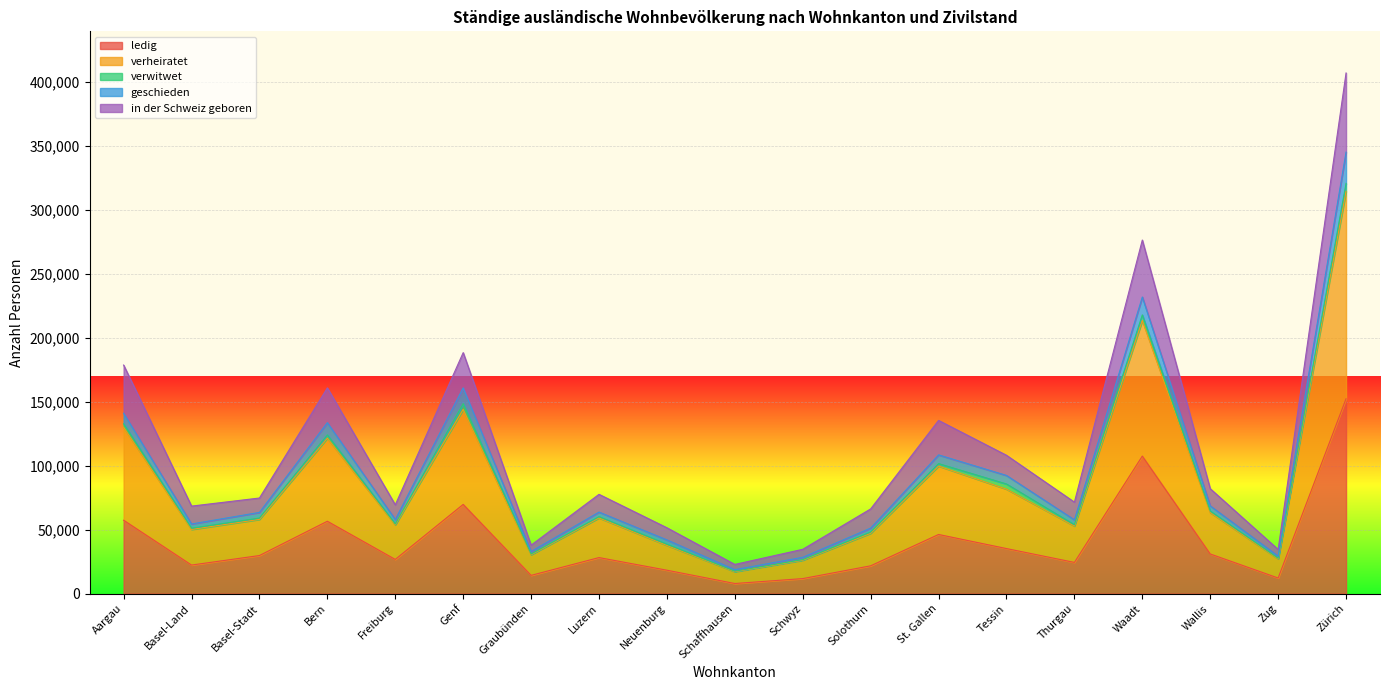

In geschieden, how many points are higher than both neighbors (excluding endpoints)?

5